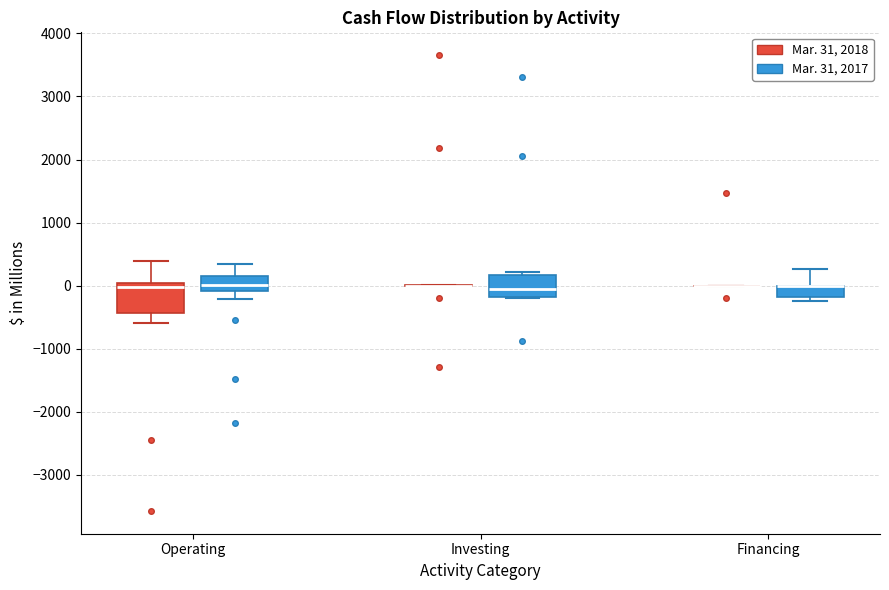

Reading left to right, read every box against the y-axis: the position of its median line, the range the box covers, and the ends of its whiskers. The values are not printed on the chart, so give them approximately, as read against the axis.

Operating (Mar. 31, 2018): median 0 (just below the box's upper edge), box -400 to 0, whiskers -600 to 400
Operating (Mar. 31, 2017): median 0, box -100 to 200, whiskers -200 to 300
Investing (Mar. 31, 2018): box collapsed to a line at 0, whiskers 0 to 0
Investing (Mar. 31, 2017): median 0, box -200 to 200, whiskers -200 to 200 (just above the box's upper edge)
Financing (Mar. 31, 2018): box collapsed to a line at 0, whiskers 0 to 0
Financing (Mar. 31, 2017): median 0 (drawn on the box's upper edge), box -200 to 0, whiskers -200 (just below the box's lower edge) to 300